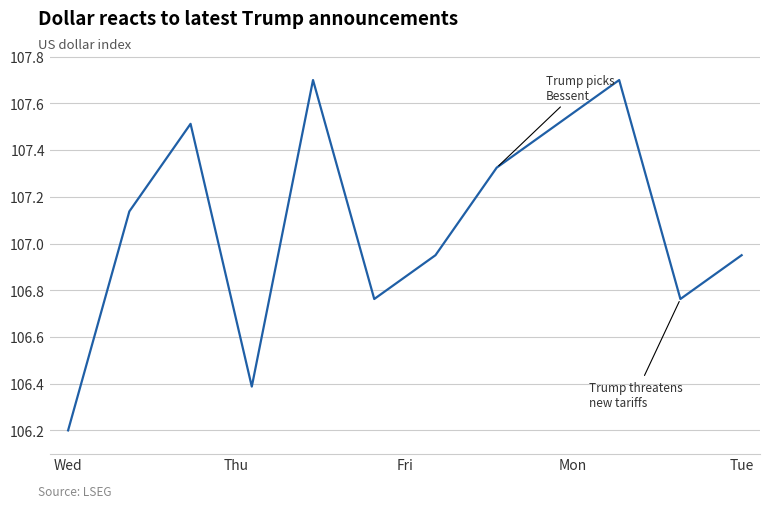

What is the difference between the maximum and minimum values?

1.5